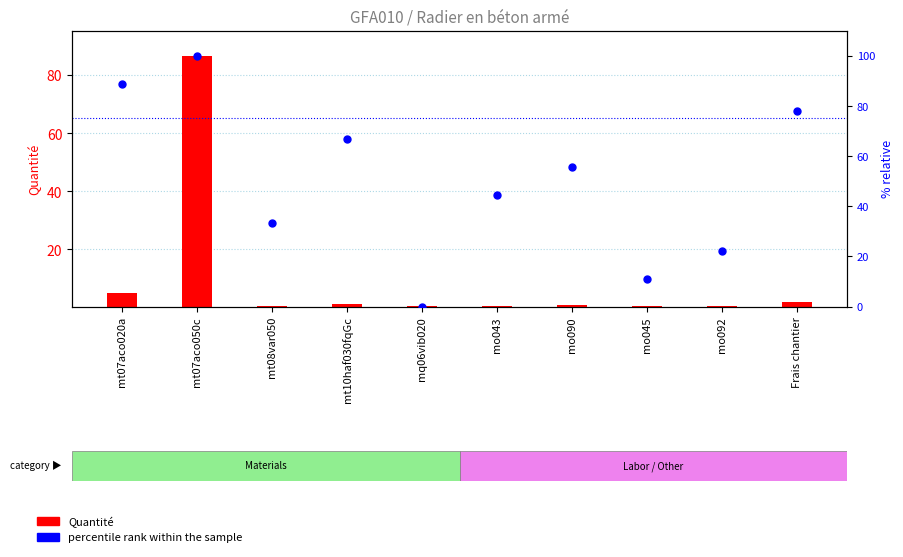

What are all the series names shown in the legend?

Quantité, percentile rank within the sample